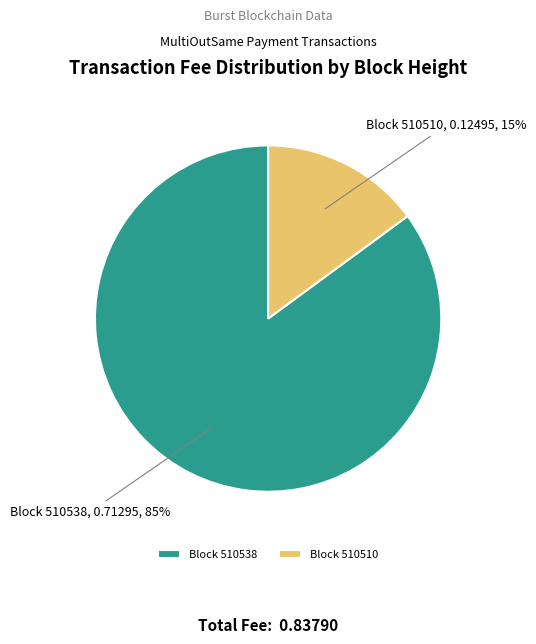

Which has a higher value, Block 510538 or Block 510510?

Block 510538